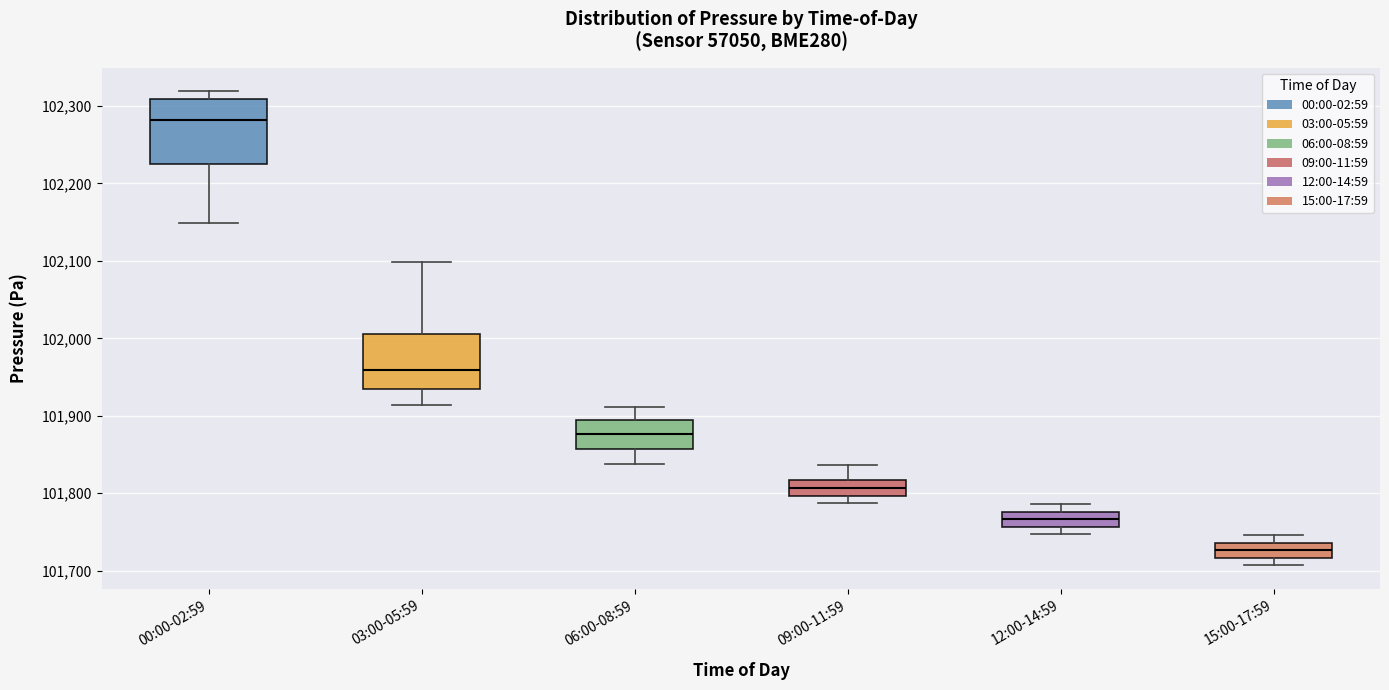

Reading left to right, read every box against the y-axis: the position of its median line, the range the box covers, and the ends of its whiskers. The values are not printed on the chart, so give them approximately, as read against the axis.

00:00-02:59: median 102280, box 102230 to 102310, whiskers 102150 to 102320
03:00-05:59: median 101960, box 101930 to 102010, whiskers 101910 to 102100
06:00-08:59: median 101880, box 101860 to 101890, whiskers 101840 to 101910
09:00-11:59: median 101810, box 101800 to 101820, whiskers 101790 to 101840
12:00-14:59: median 101770, box 101760 to 101780, whiskers 101750 to 101790
15:00-17:59: median 101730, box 101720 to 101740, whiskers 101710 to 101750